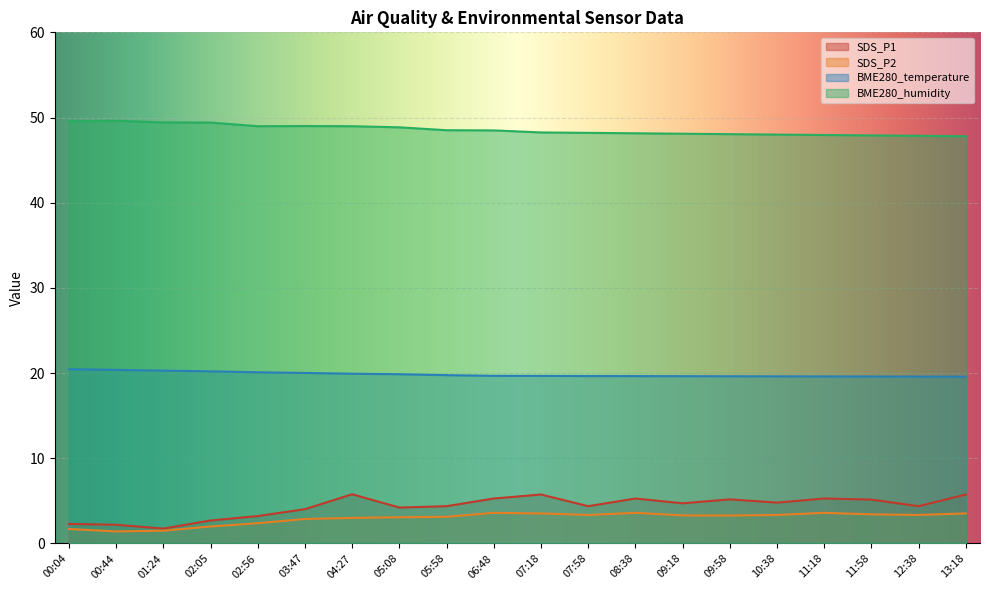

Rank the series at 08:38 from highest to lowest value.

BME280_humidity, BME280_temperature, SDS_P1, SDS_P2